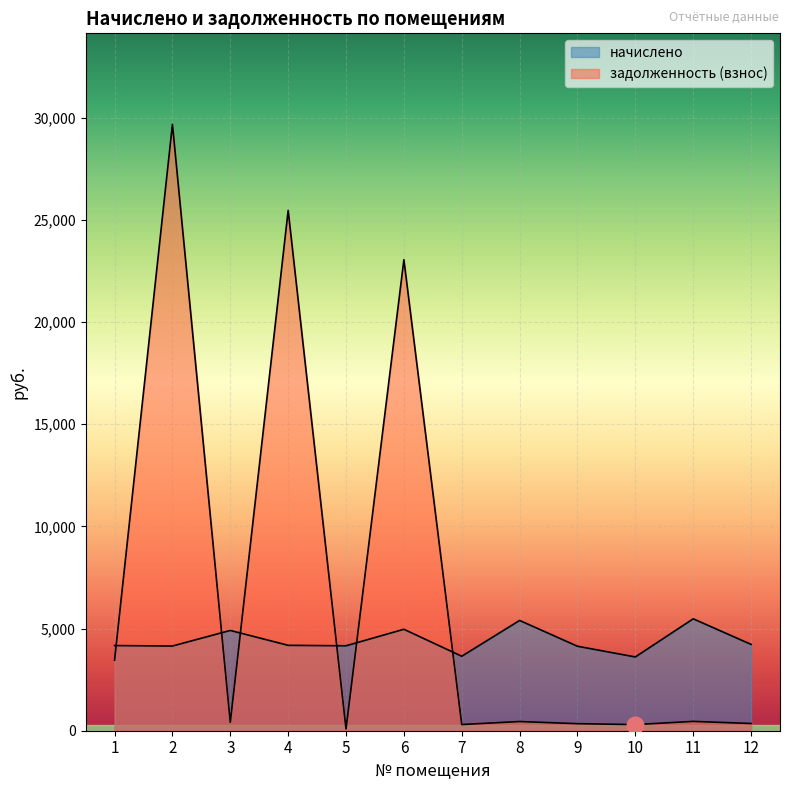

Reading left to right, transcribe all the data shown in this chart.

начислено: 4168.0	4145.3	4908.2	4179.4	4156.7	4965.1	3644.2	5398.0	4133.9	3610.0	5477.6	4225.0
задолженность (взнос): 3453.2	29681.0	409.0	25465.9	85.8	23051.6	303.7	449.8	344.5	300.8	456.5	353.0